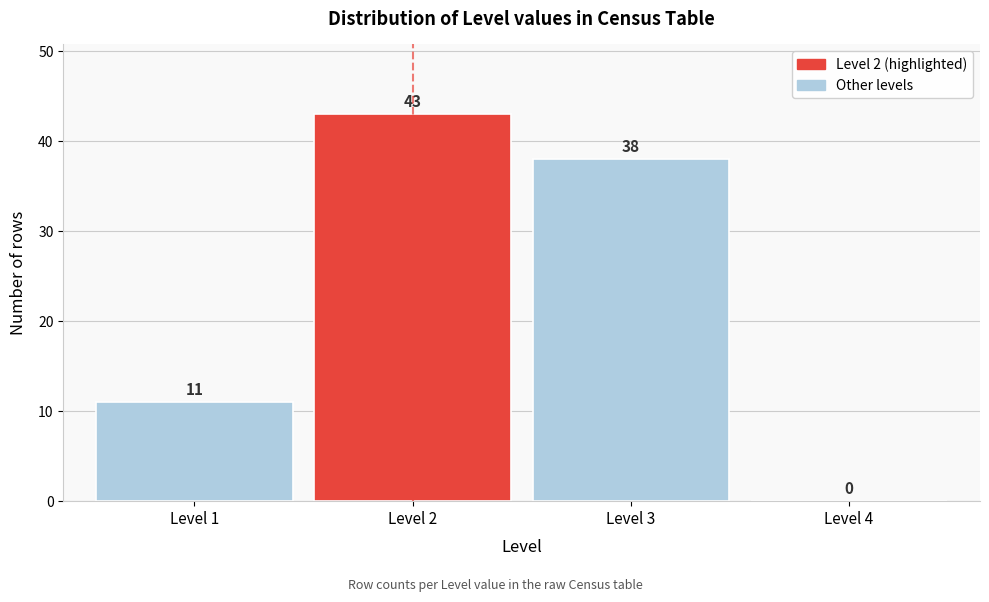

Reading left to right, what are all the values shown in this chart?

Level 1=11	Level 2=43	Level 3=38	Level 4=0